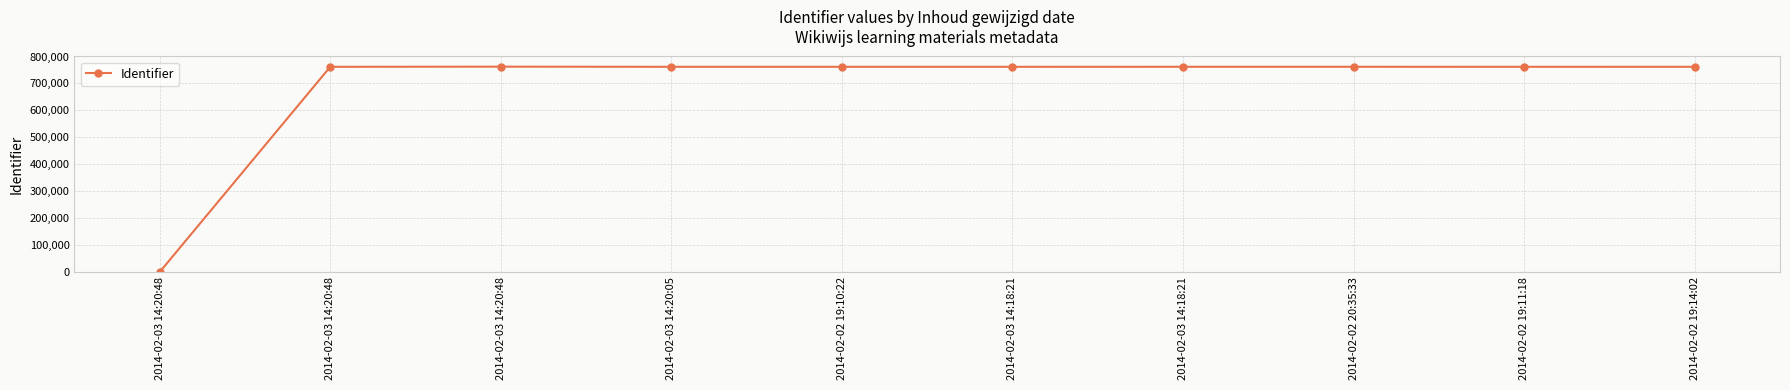

Approximately how many times larger is the value at 2014-02-02 19:14:02 compared to 2014-02-03 14:18:21?

1.0